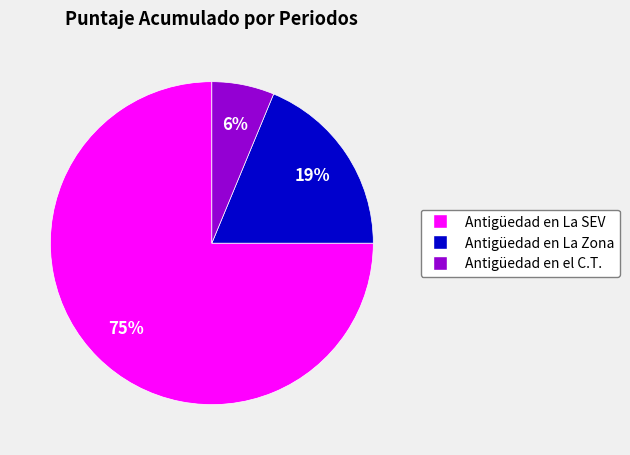

To the nearest percent, what percentage of the pie is Antigüedad en el C.T.?

6%